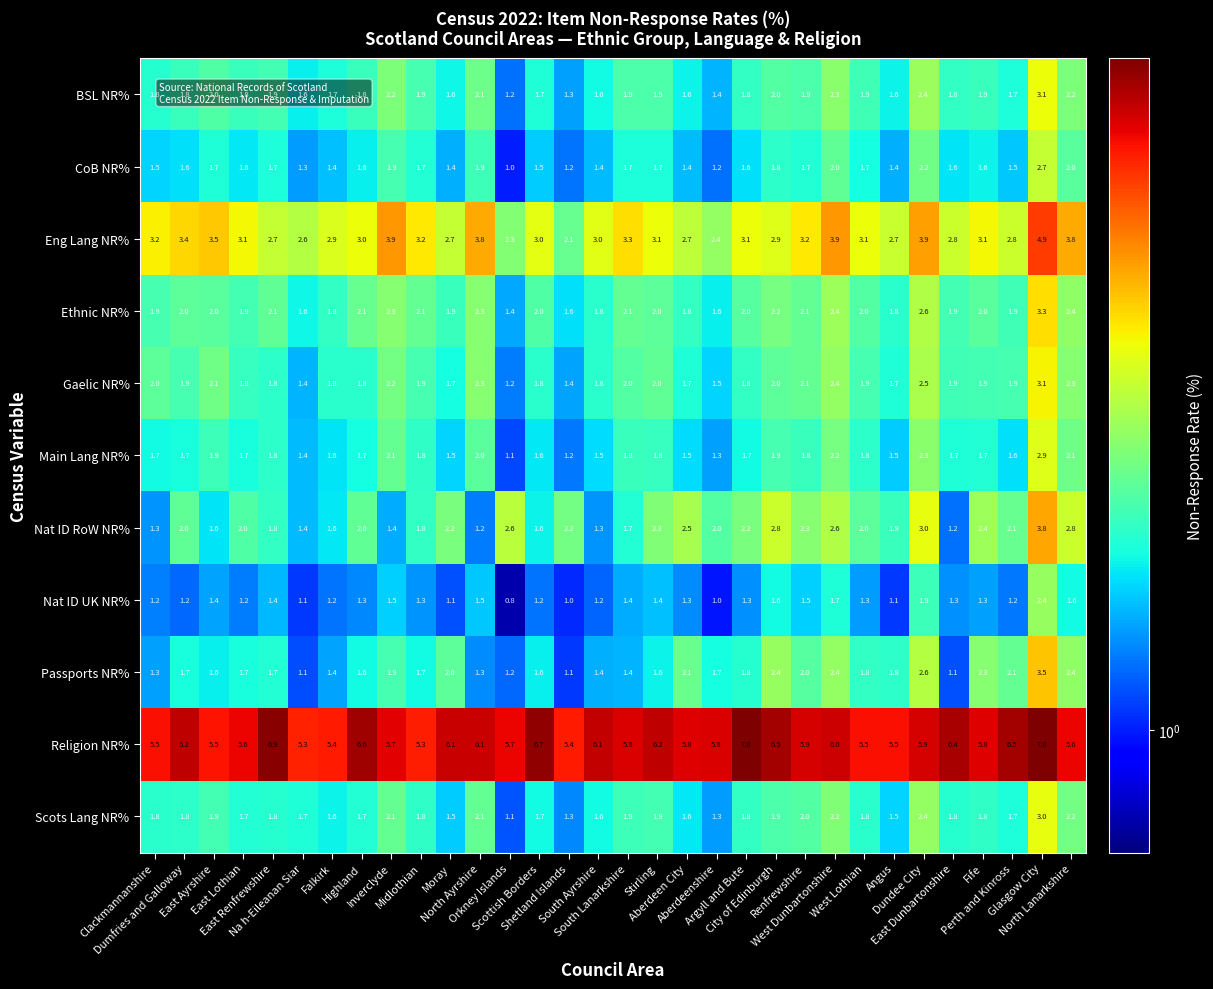

Between South Ayrshire and Stirling, which series saw the biggest shift?

Nat ID RoW NR%